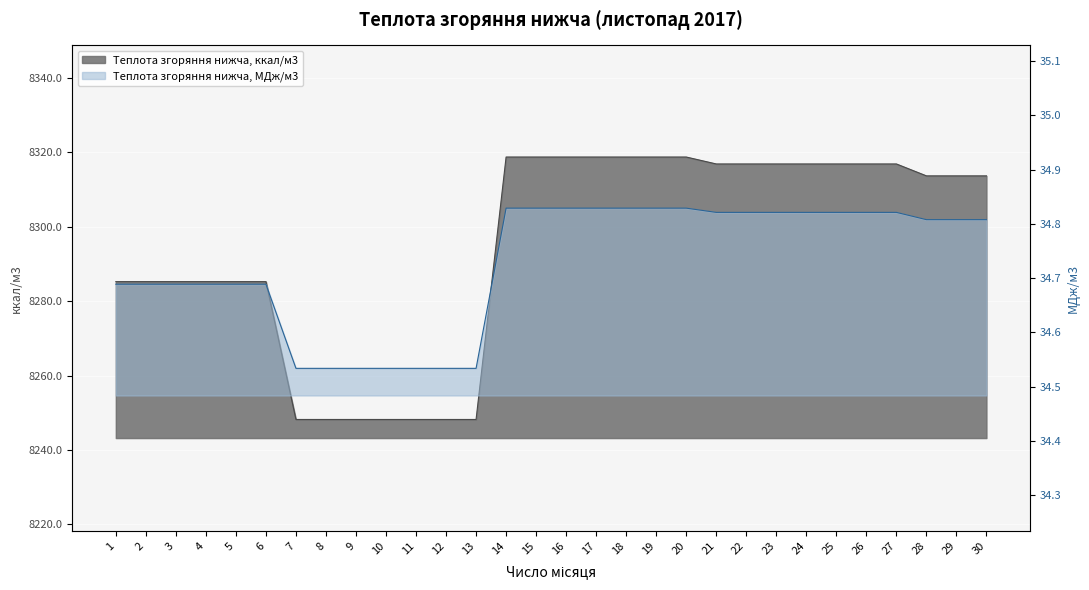

Rank the series by their maximum value, from highest to lowest.

Теплота згоряння нижча, ккал/м3, Теплота згоряння нижча, МДж/м3